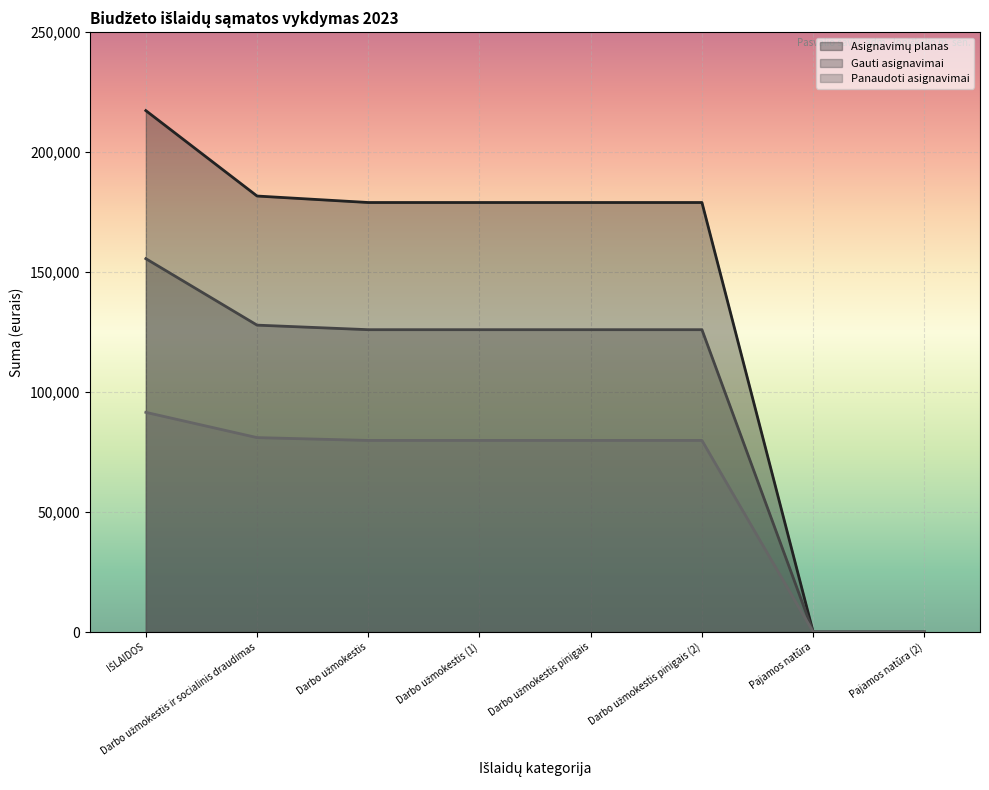

Count the number of data series in this chart.

3